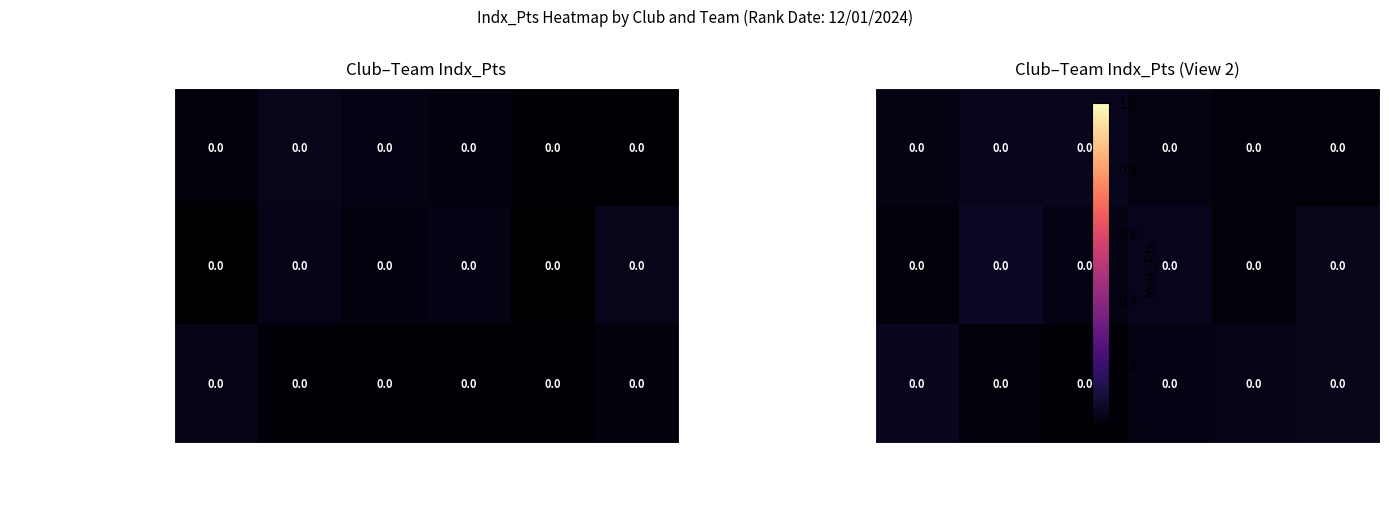

How many distinct data groups are displayed?

3